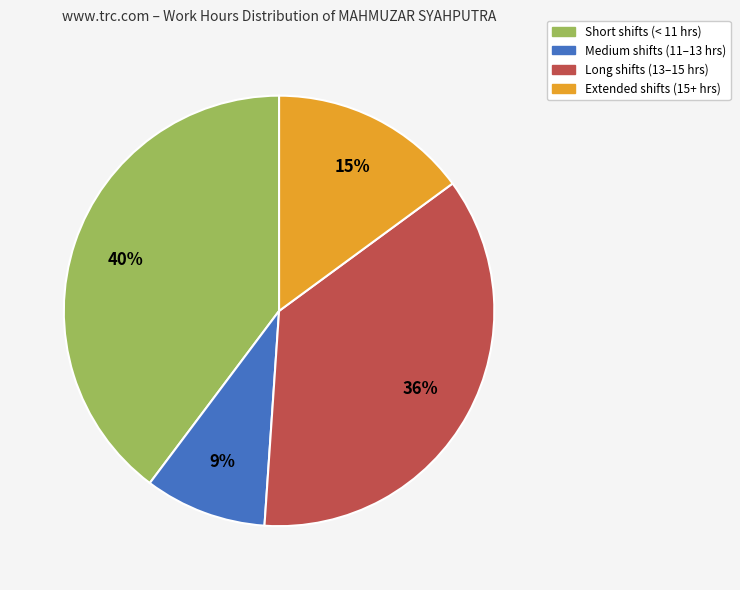

Does any single category account for the majority?

No